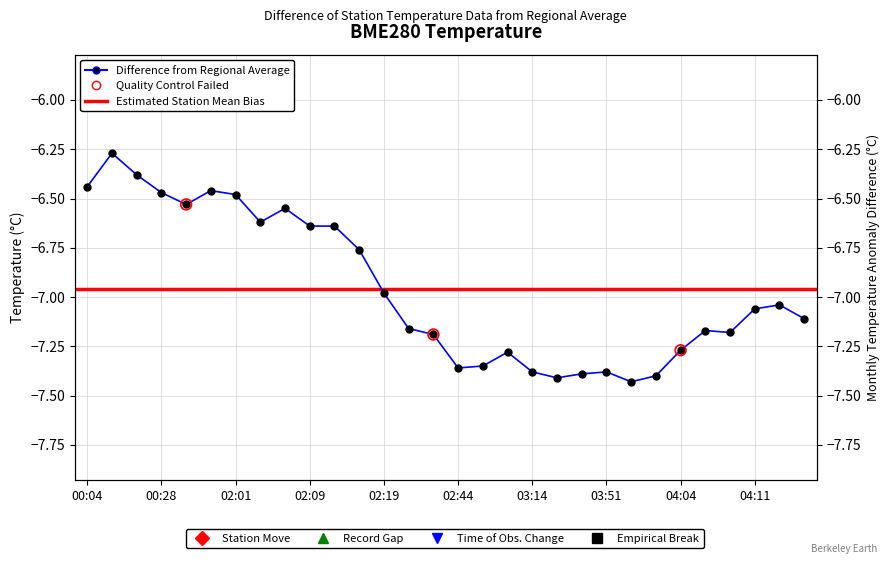

Between 02:06 and 02:14, which is larger?

02:06